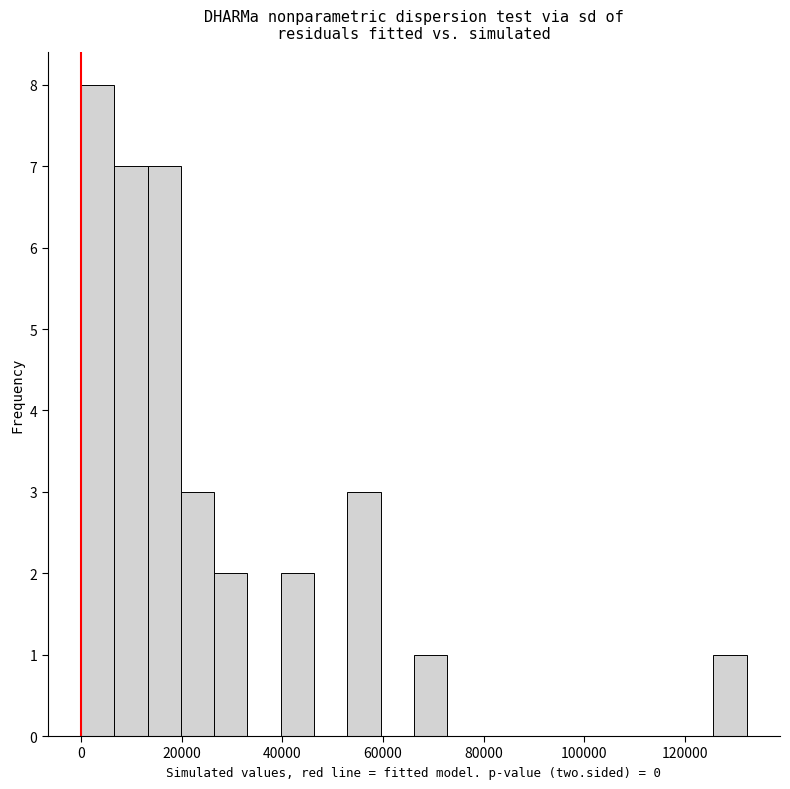

Read against the x-axis, roughly where is the centre of the tallest bar?

4000